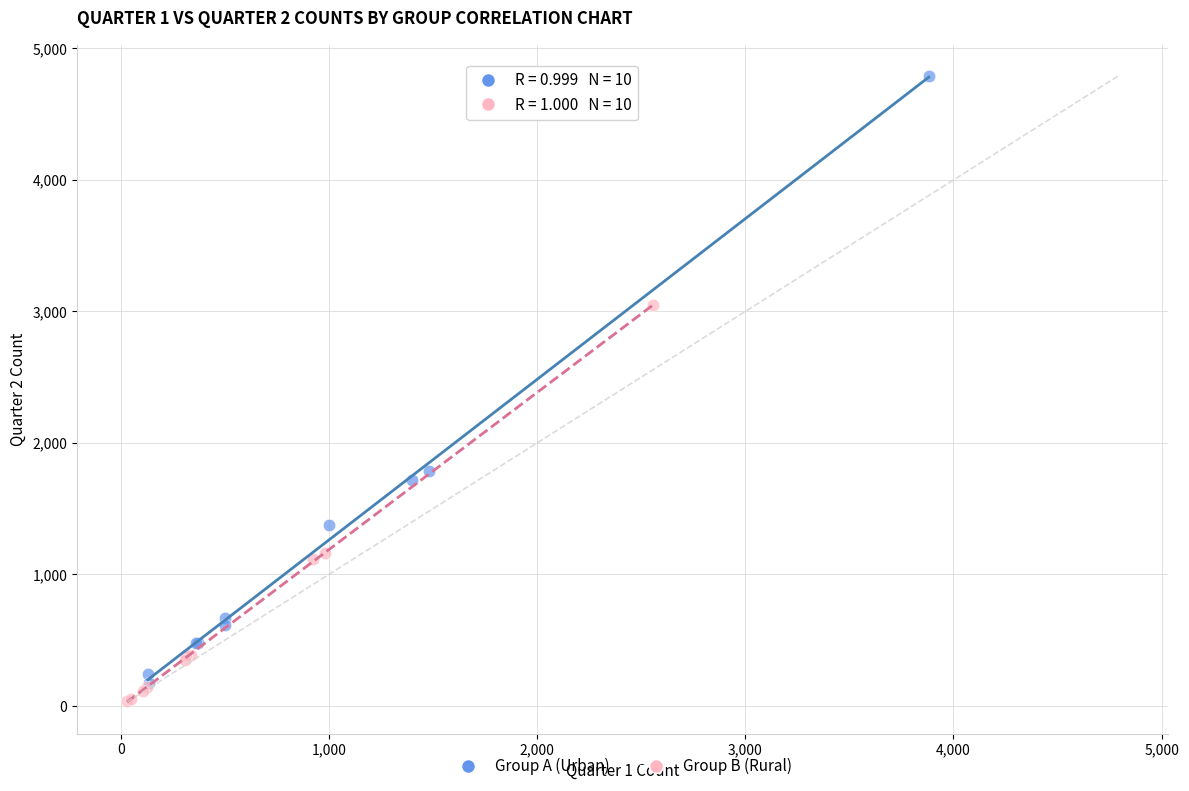

Which series reaches the maximum Y coordinate?

Group A (Urban)